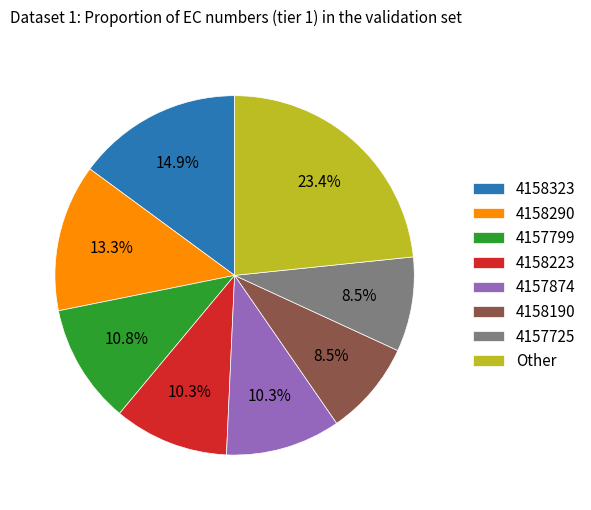

What is the ratio of the value at 4158190 to the value at 4157725?

1.0